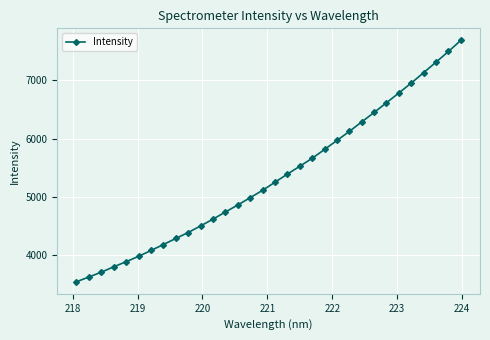

Is this an area chart (filled region under the line)?

No